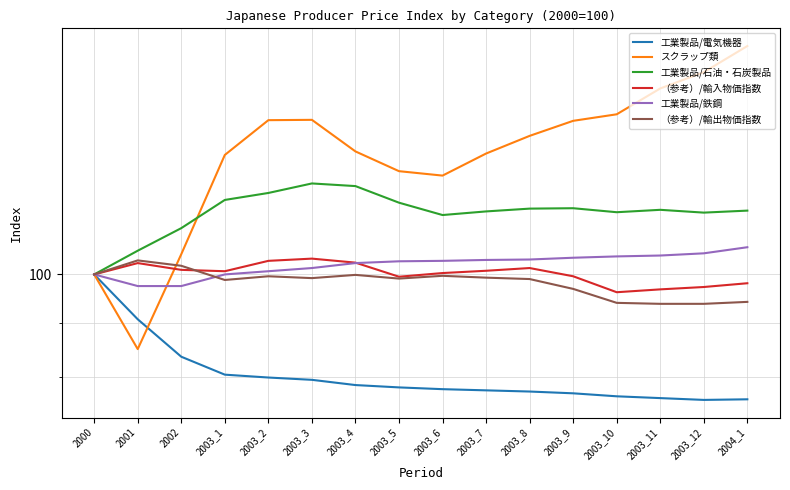

At which label does 工業製品/鉄鋼 reach its minimum?

2001